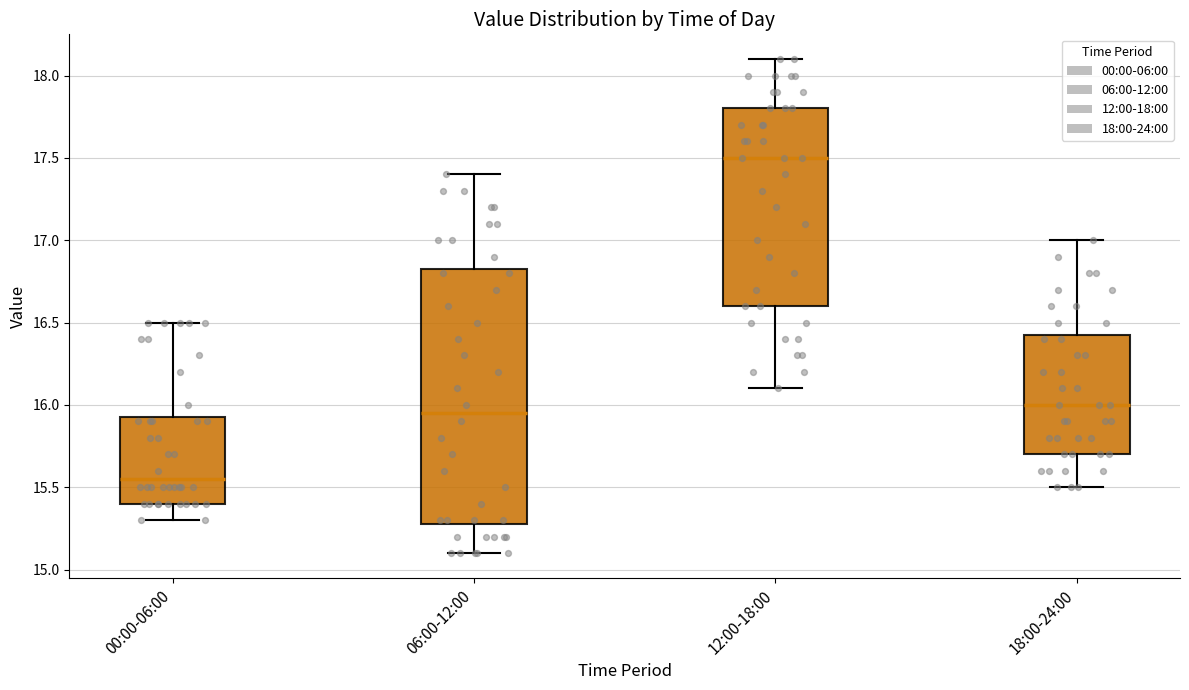

Where does the lower whisker of the box for 00:00-06:00 end on the y-axis? The values are not printed on the chart, so give them approximately, as read against the axis.

15.30